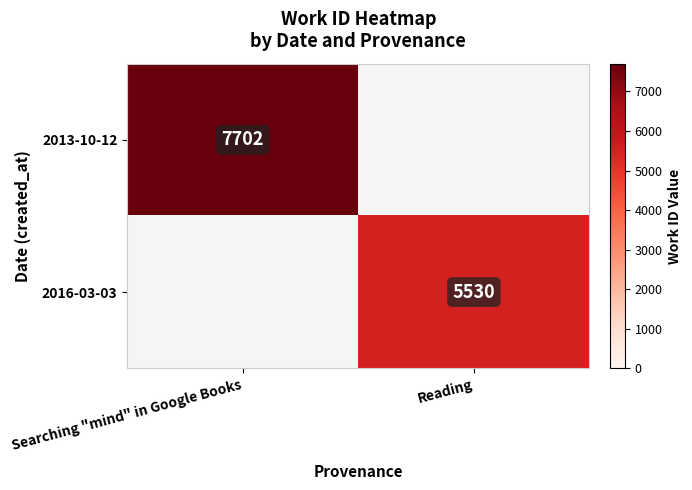

The value of 2013-10-12 at Searching "mind" in Google Books is 4555. True or false?

False